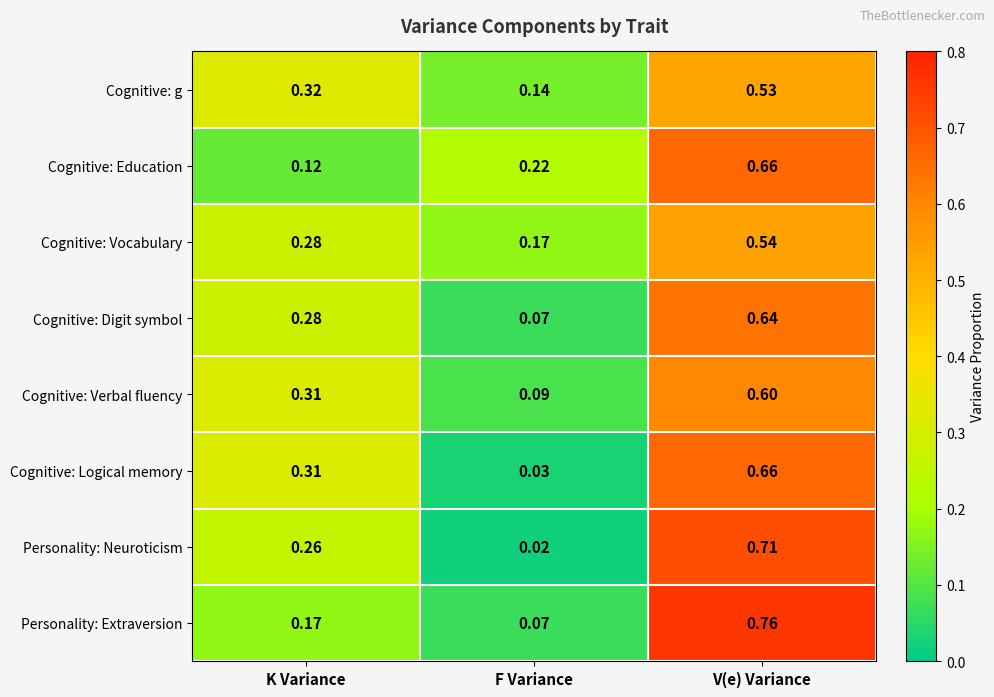

Where is Cognitive: Digit symbol nearest to the value 0?

F Variance